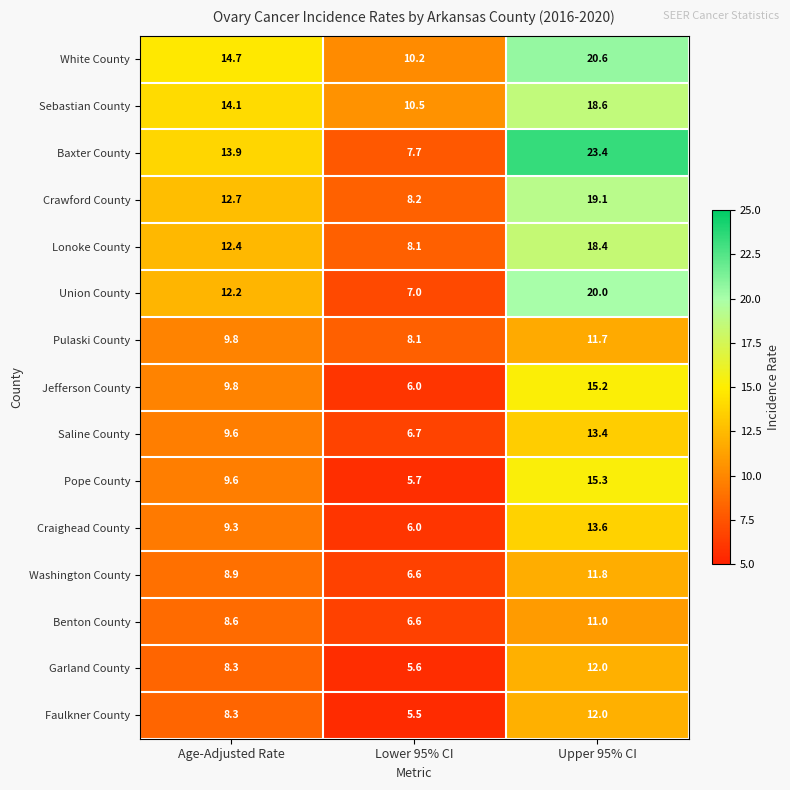

Which series has the widest spread of values?

Baxter County